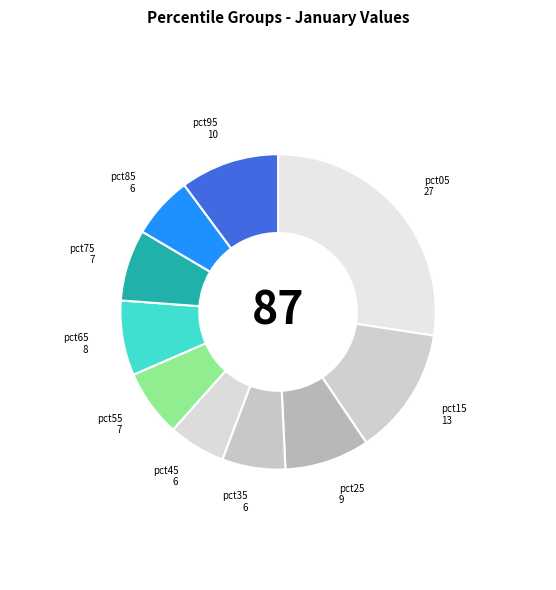

Do pct45 and pct25 together represent more than half of the pie?

No